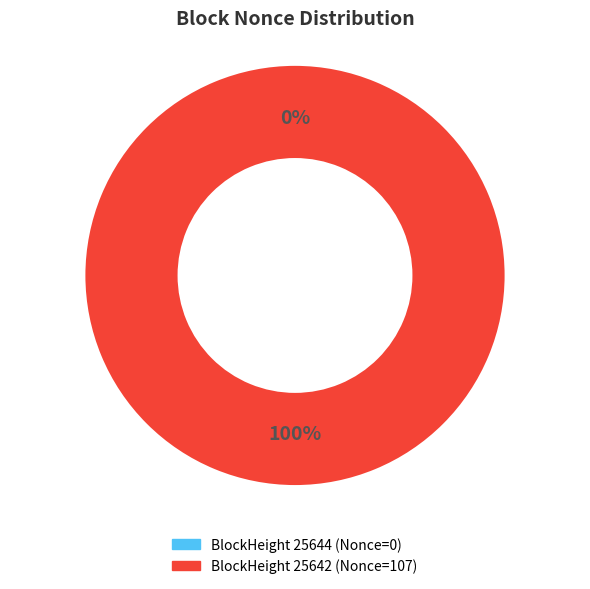

Which slice is the largest?

25642